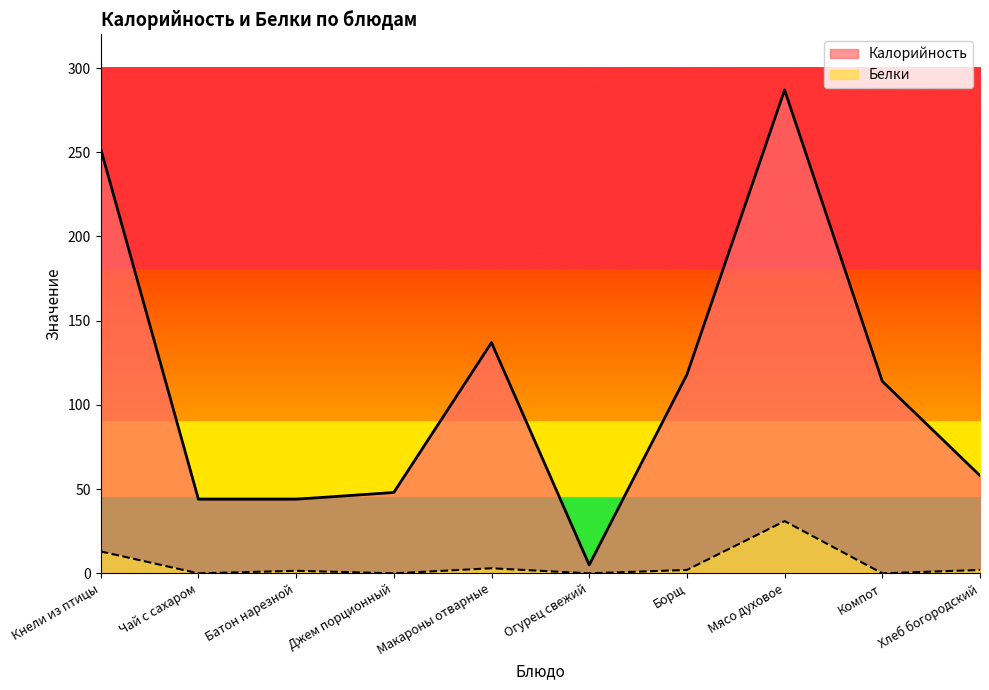

Reading right to left, list all the values displayed in this chart.

Калорийность: 58.0	114.0	287.0	118.0	5.0	137.0	48.0	44.0	44.0	252.0
Белки: 2.0	0.0	31.0	2.0	0.0	3.0	0.0	1.5	0.0	13.0